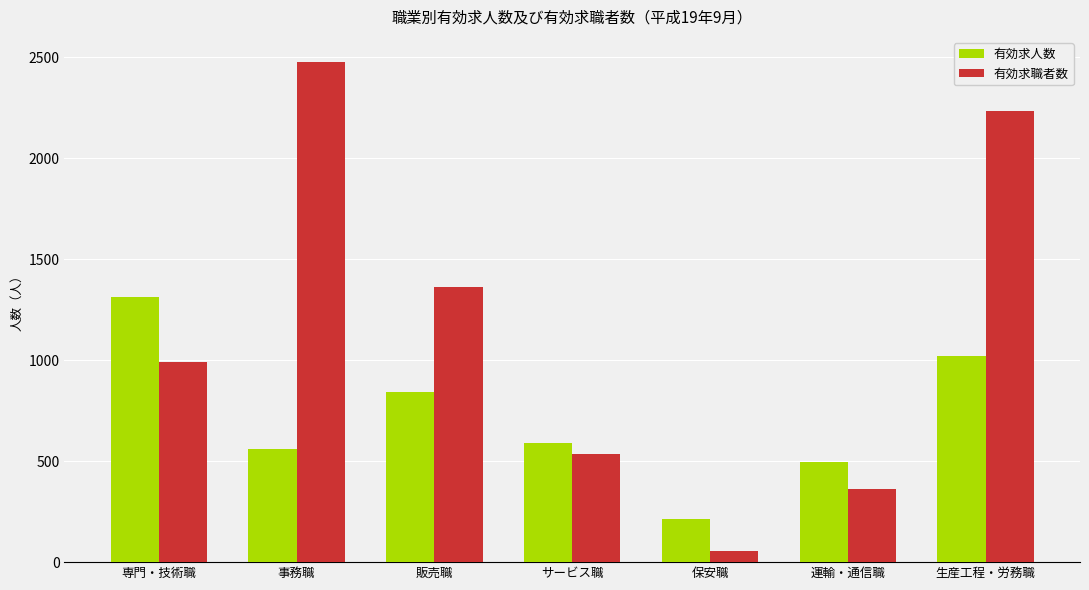

At which category is the sum across all series the highest?

生産工程・労務職